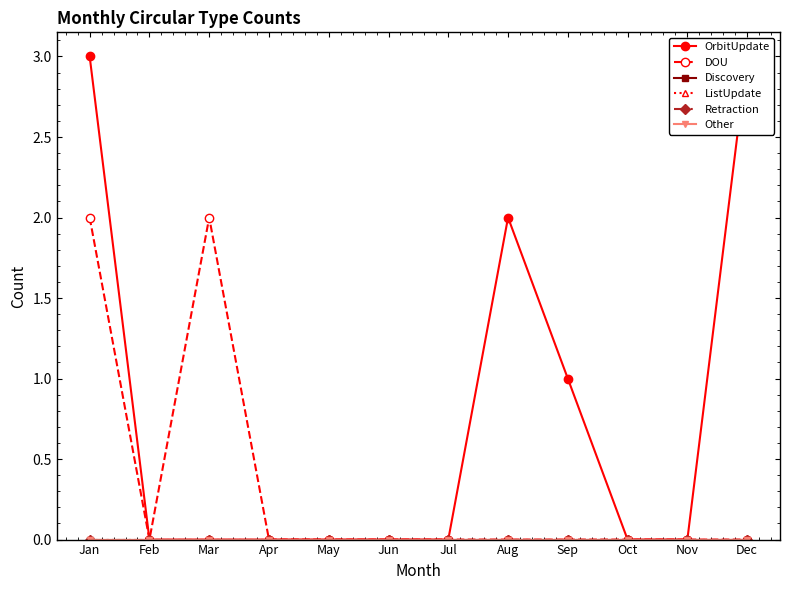

Reading left to right, transcribe all the data shown in this chart.

OrbitUpdate: Jan=3	Feb=0	Mar=0	Apr=0	May=0	Jun=0	Jul=0	Aug=2	Sep=1	Oct=0	Nov=0	Dec=3
DOU: Jan=2	Feb=0	Mar=2	Apr=0	May=0	Jun=0	Jul=0	Aug=0	Sep=0	Oct=0	Nov=0	Dec=0
Discovery: Jan=0	Feb=0	Mar=0	Apr=0	May=0	Jun=0	Jul=0	Aug=0	Sep=0	Oct=0	Nov=0	Dec=0
ListUpdate: Jan=0	Feb=0	Mar=0	Apr=0	May=0	Jun=0	Jul=0	Aug=0	Sep=0	Oct=0	Nov=0	Dec=0
Retraction: Jan=0	Feb=0	Mar=0	Apr=0	May=0	Jun=0	Jul=0	Aug=0	Sep=0	Oct=0	Nov=0	Dec=0
Other: Jan=0	Feb=0	Mar=0	Apr=0	May=0	Jun=0	Jul=0	Aug=0	Sep=0	Oct=0	Nov=0	Dec=0